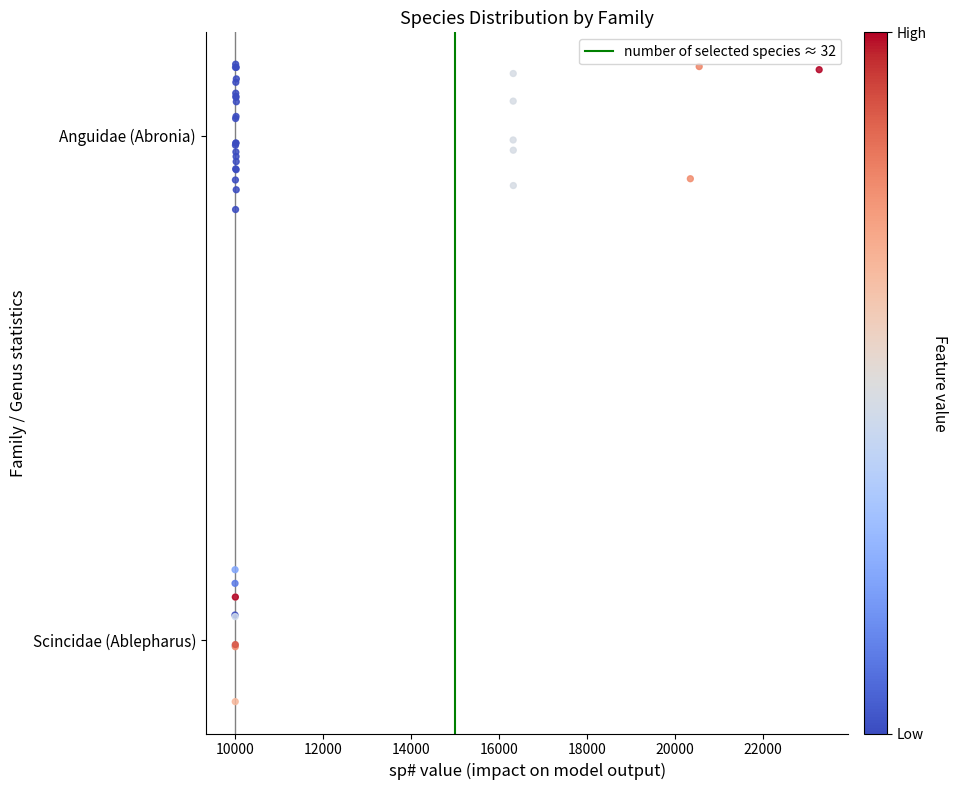

Which has a higher value, 10000 or 8000?

10000